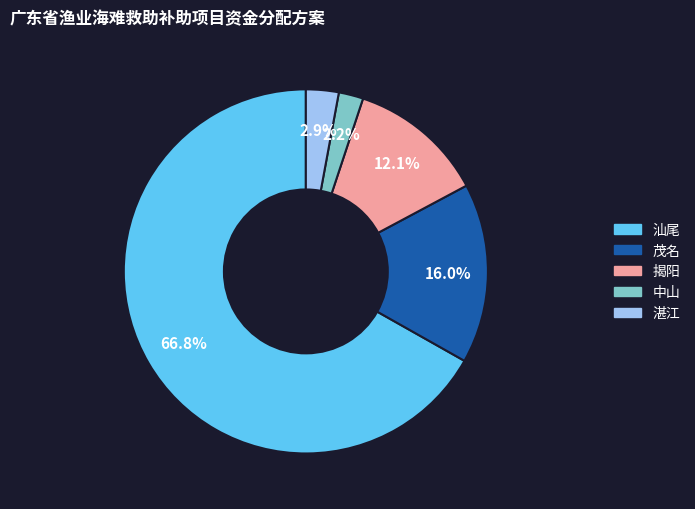

Combined, do 汕尾 and 湛江 account for over 50%?

Yes